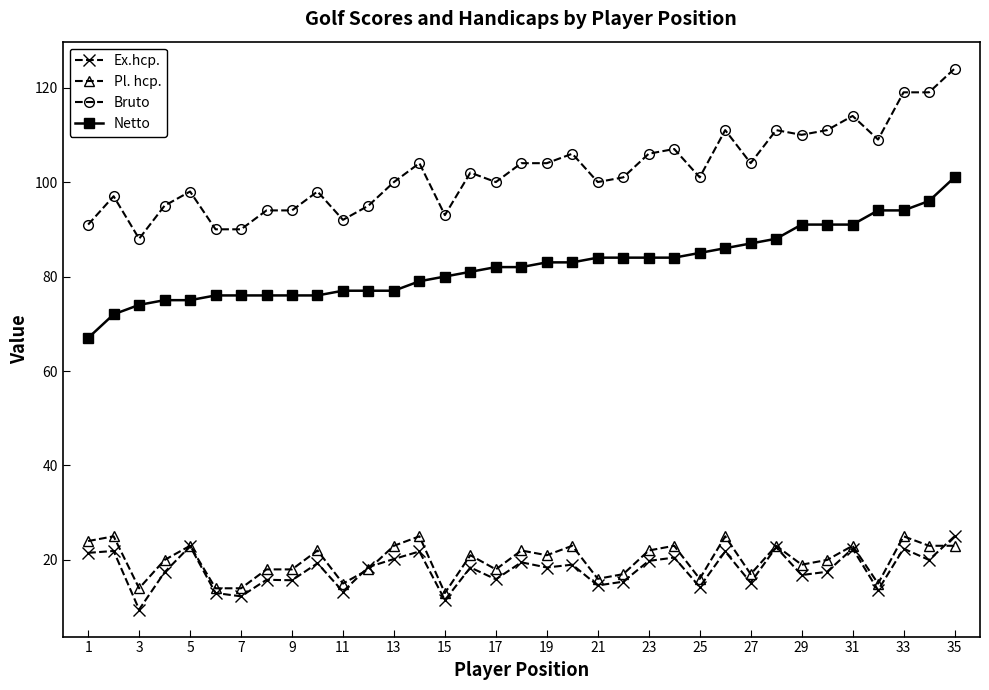

Which series has the widest spread of values?

Bruto